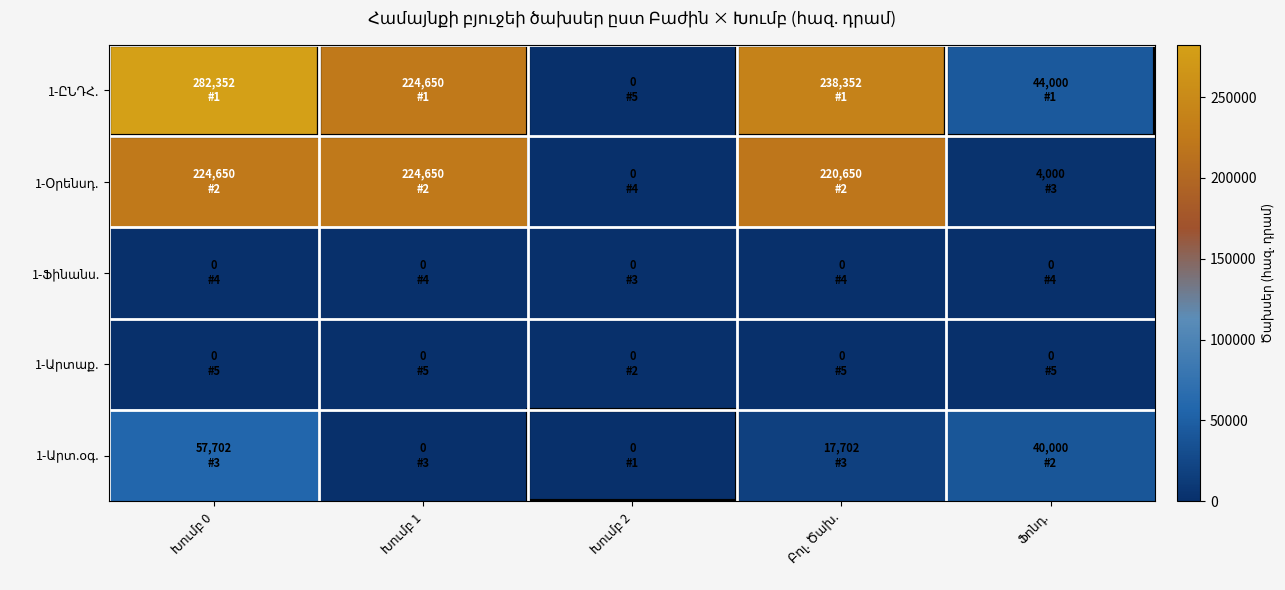

List the labels in order of 1-Ֆինանս. value, largest first.

Խումբ 0, Խումբ 1, Խումբ 2, Բոլ. Ծախ., Ֆոնդ.